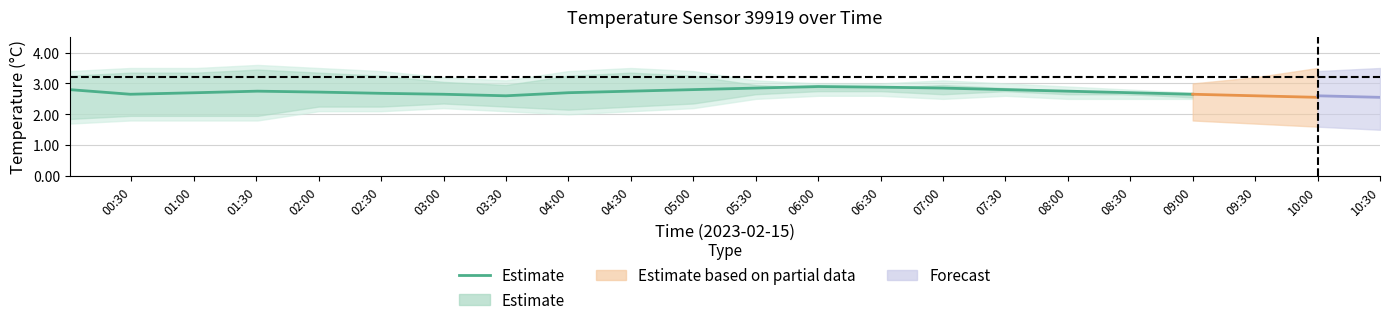

The value at 08:30 is 2.7. True or false?

True